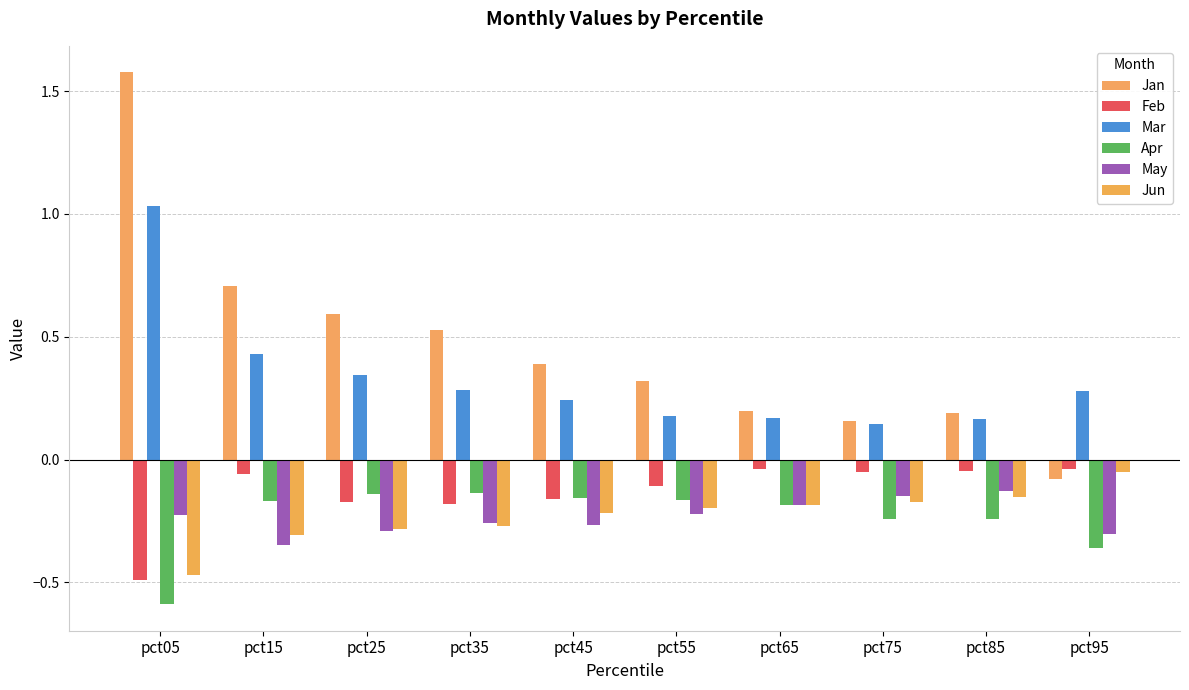

Count the number of categories in the chart.

10